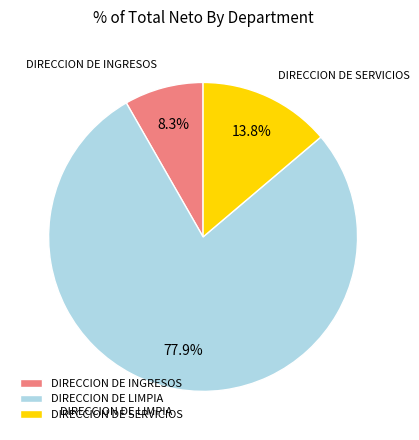

Is DIRECCION DE LIMPIA the majority of the pie?

Yes